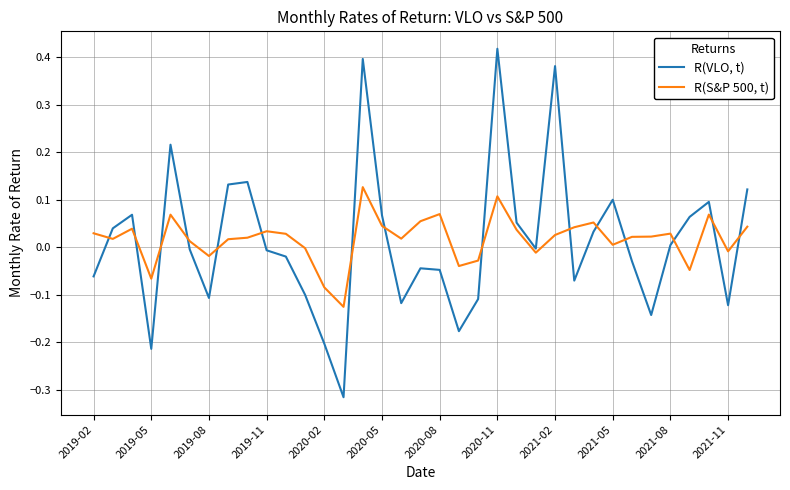

What is the difference between the maximum and minimum values in the R(S&P 500, t) series?

0.3